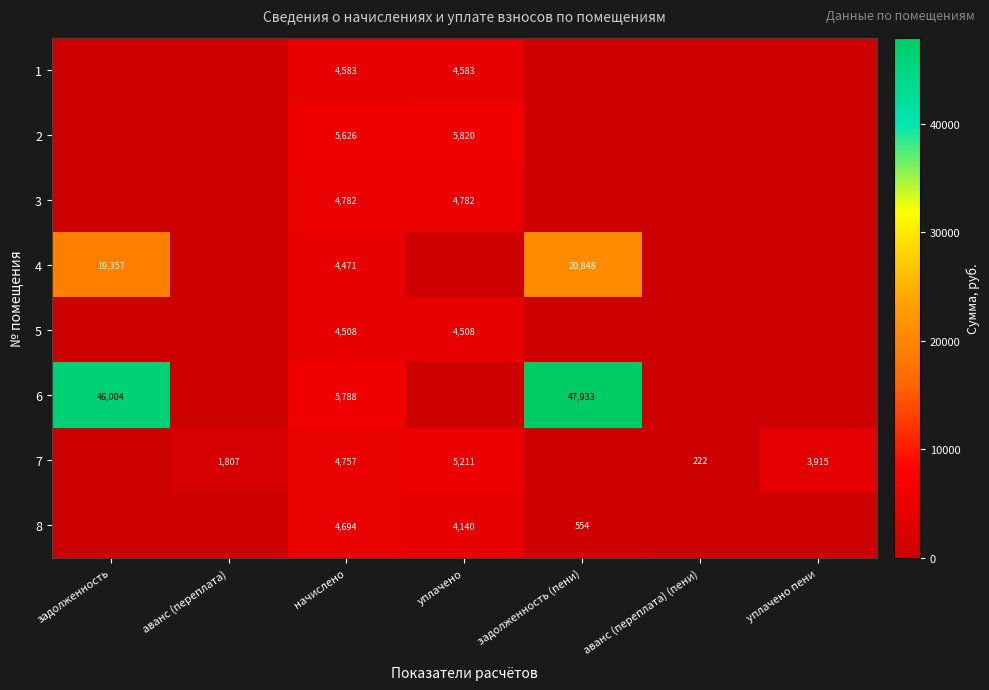

How many data points does each series have?

7